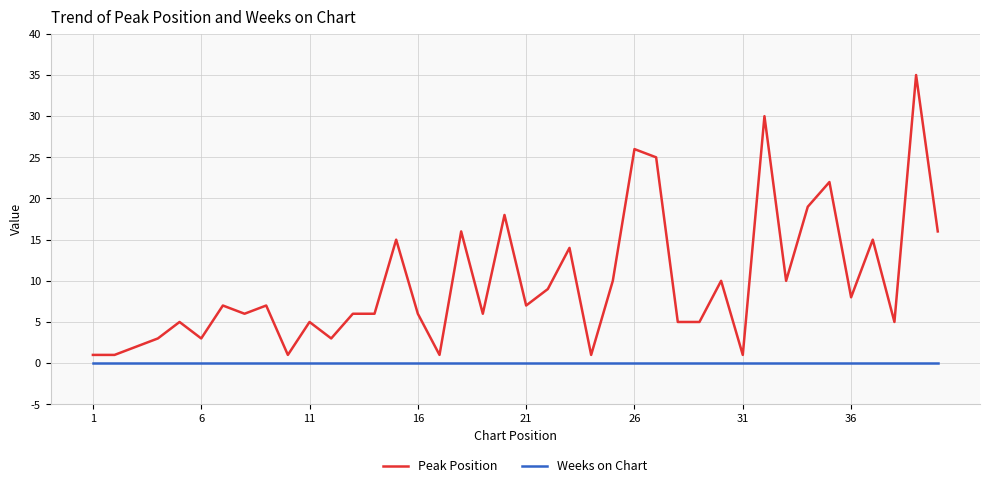

List the series in order of their overall mean, highest first.

Peak Position, Weeks on Chart